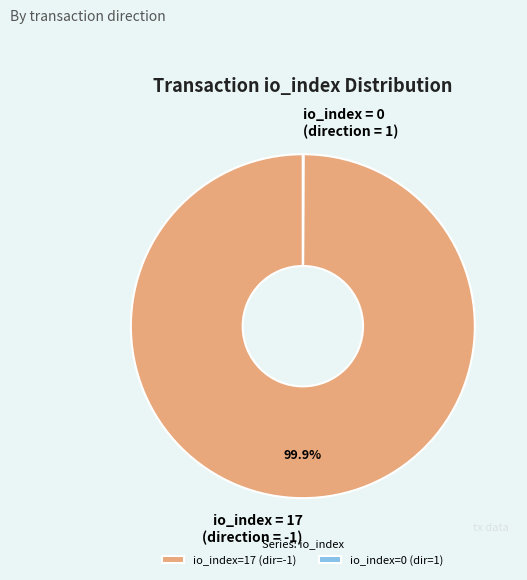

Is there any slice that represents more than half of the pie?

Yes